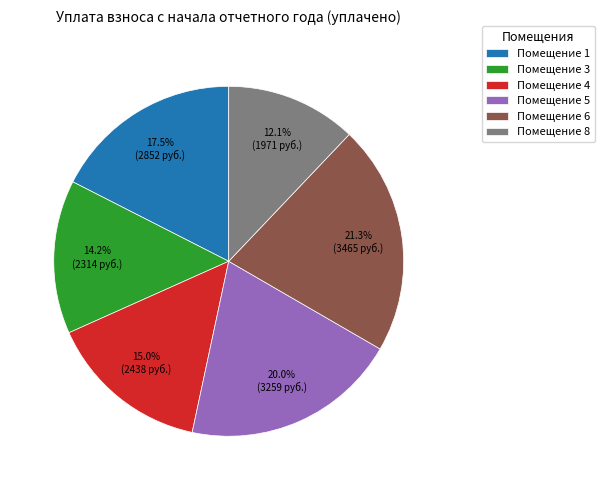

Combined, do Помещение 1 and Помещение 8 account for over 50%?

No